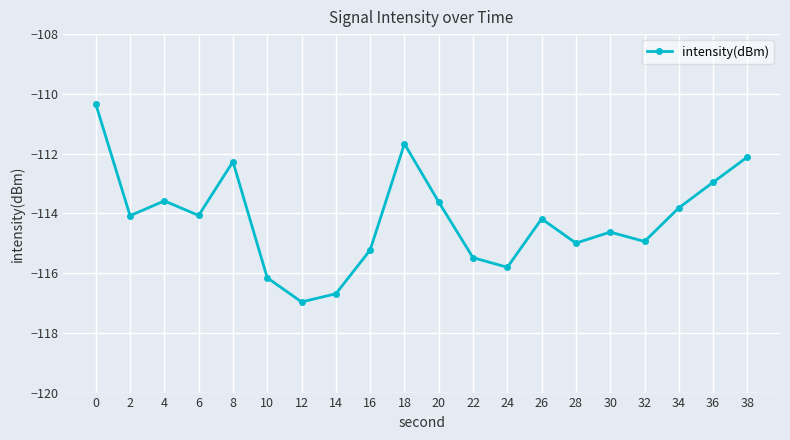

How many lines are shown in the chart?

1